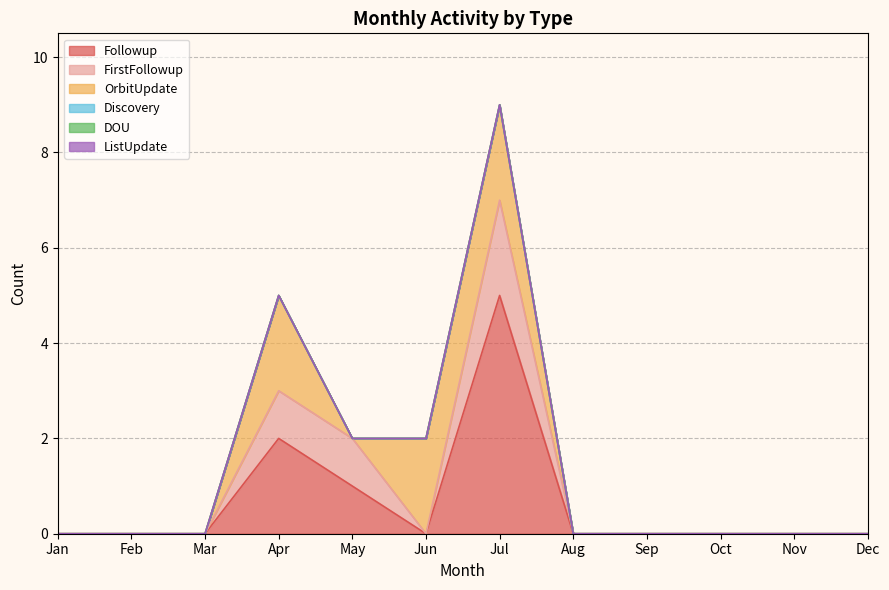

True or false: ListUpdate and Followup intersect in this chart.

False